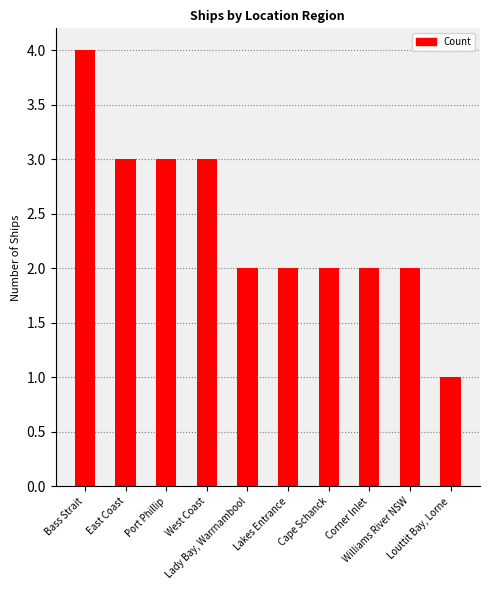

What position from the left is Cape Schanck?

7